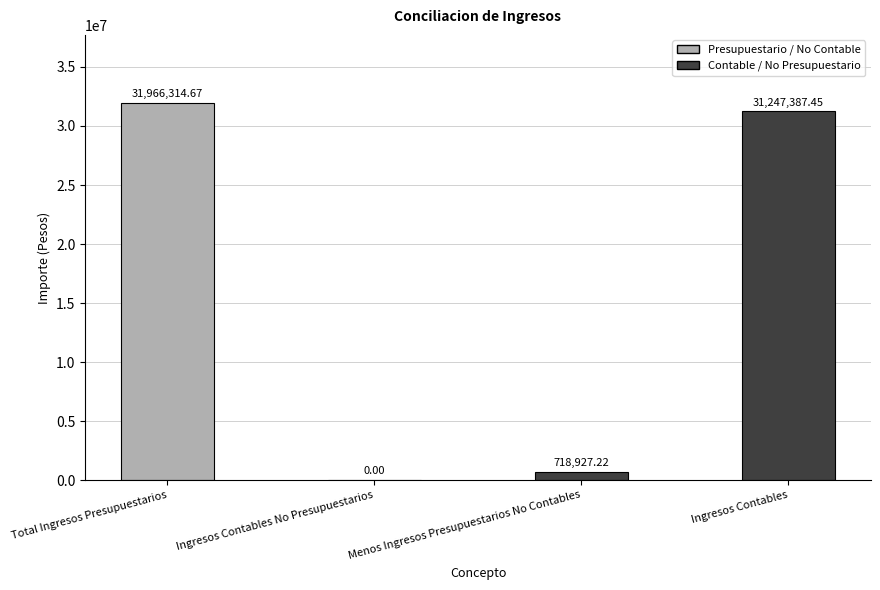

At which label is the value closest to 15983157?

Menos Ingresos Presupuestarios No Contables